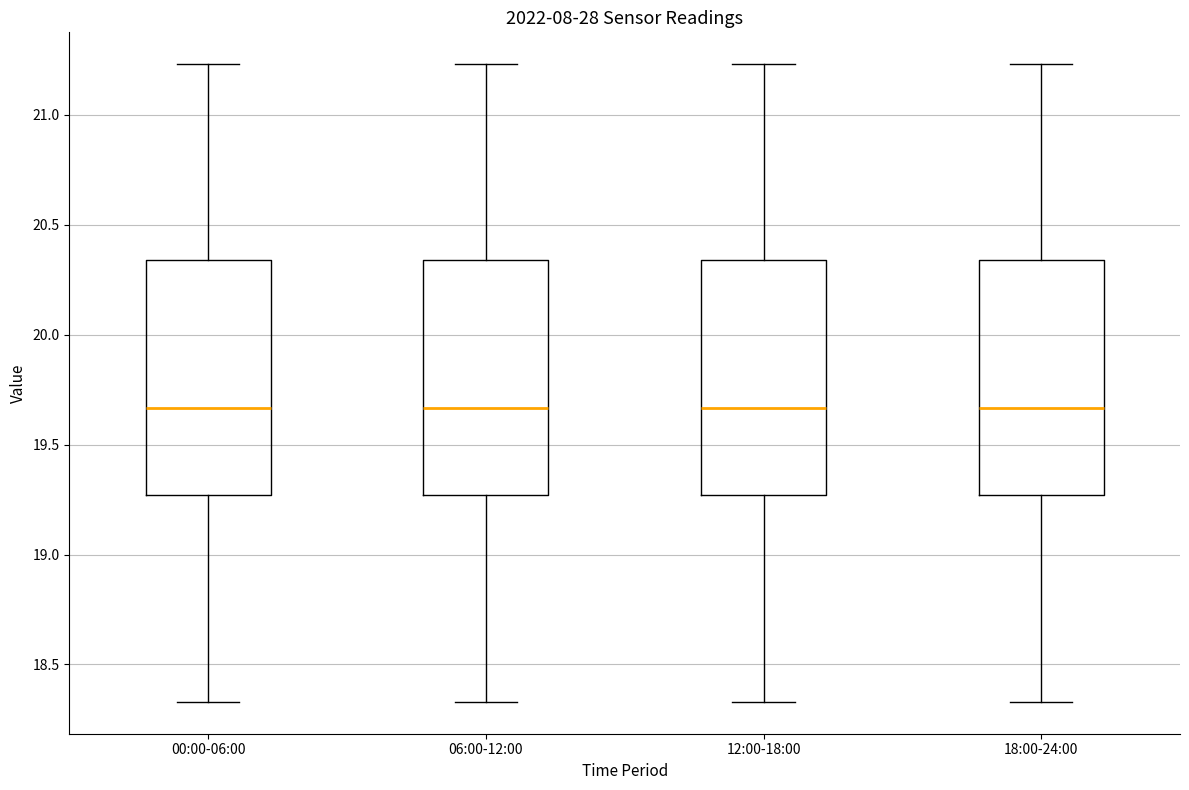

Reading left to right, read every box against the y-axis: the position of its median line, the range the box covers, and the ends of its whiskers. The values are not printed on the chart, so give them approximately, as read against the axis.

00:00-06:00: median 19.65, box 19.25 to 20.35, whiskers 18.35 to 21.25
06:00-12:00: median 19.65, box 19.25 to 20.35, whiskers 18.35 to 21.25
12:00-18:00: median 19.65, box 19.25 to 20.35, whiskers 18.35 to 21.25
18:00-24:00: median 19.65, box 19.25 to 20.35, whiskers 18.35 to 21.25